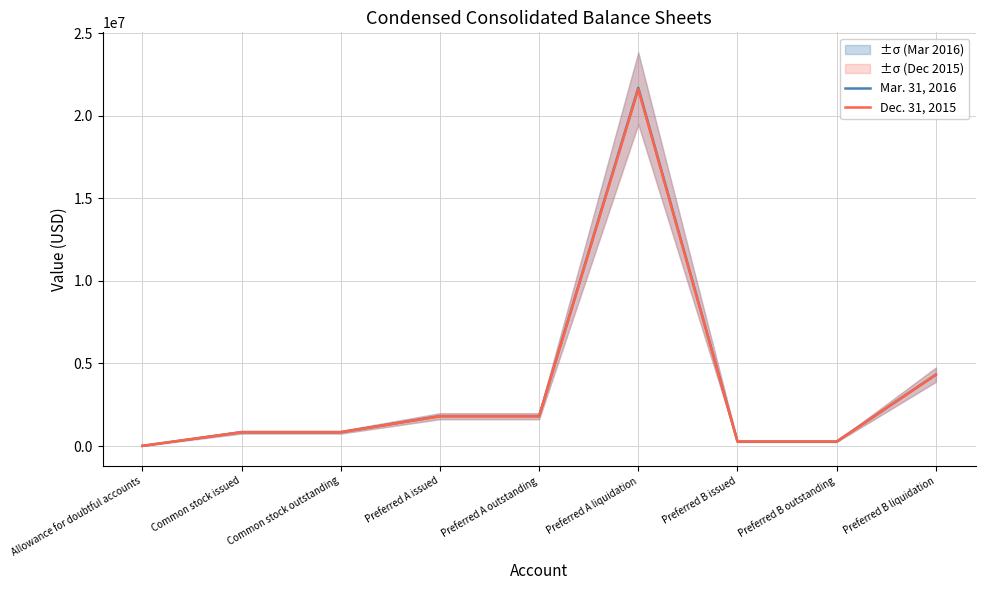

At how many categories does at least one series exceed 6199735?

1